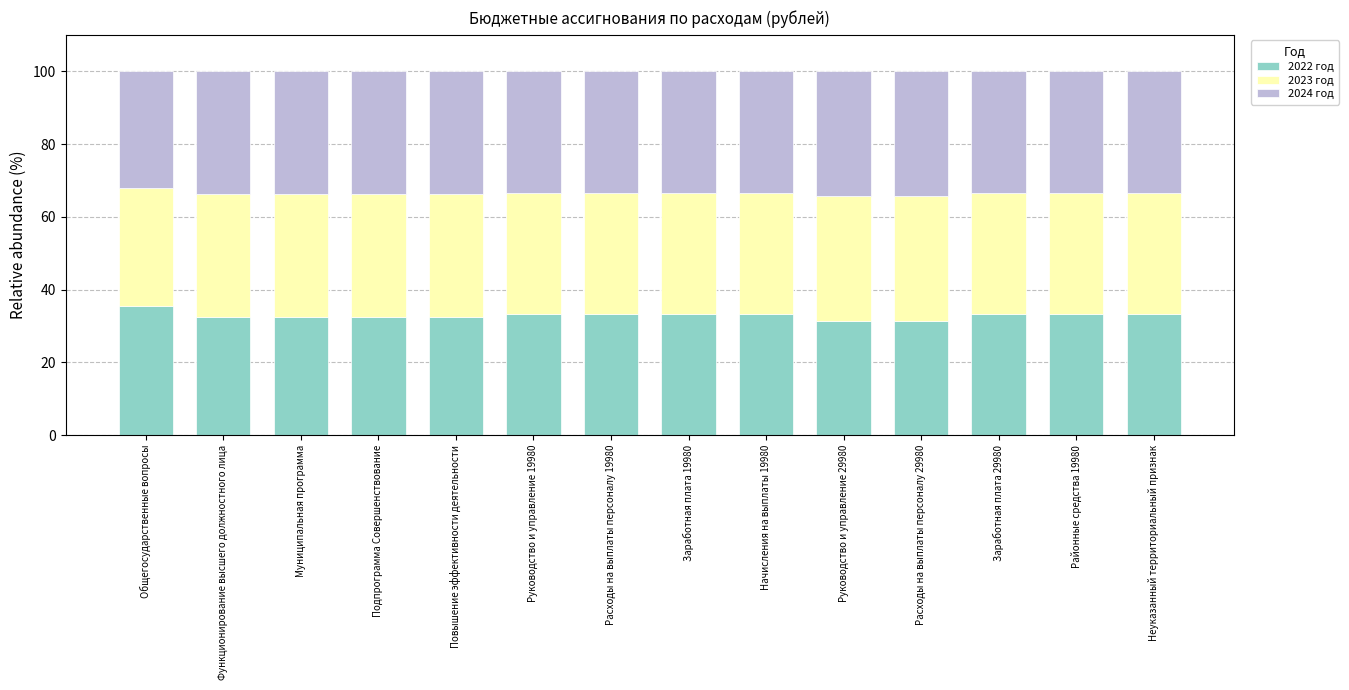

How many series are shown in this chart?

3